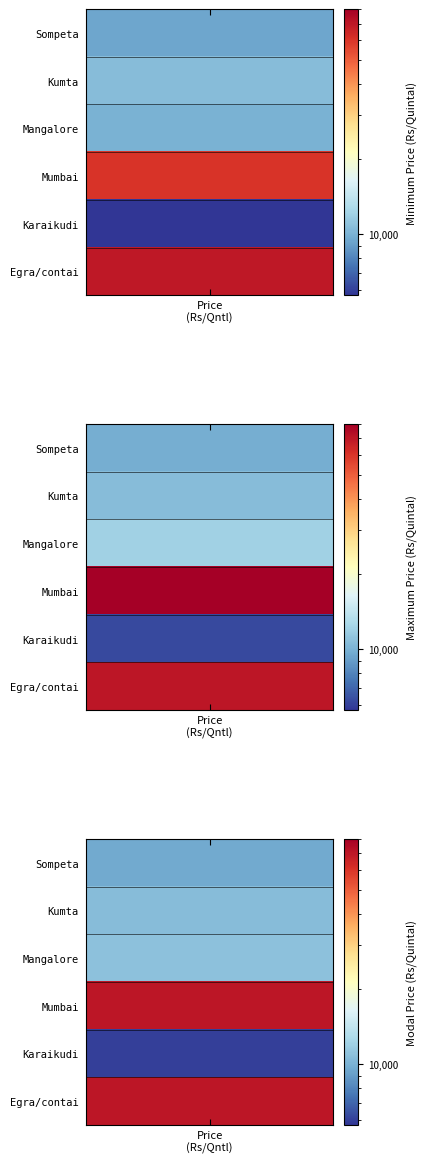

Which category has the highest value in the Minimum Price series?

Egra/contai